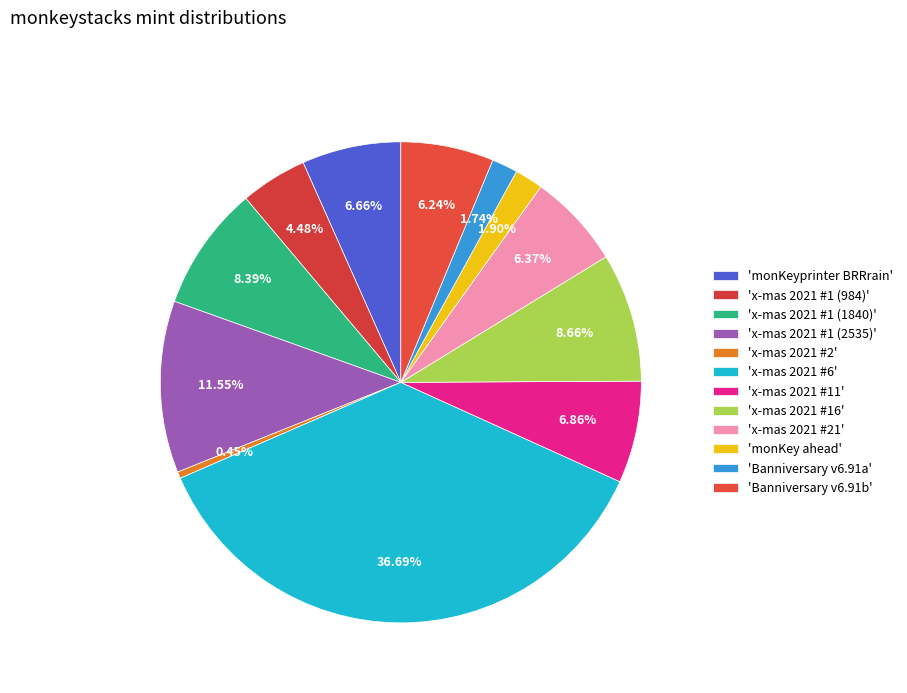

Which slice is the largest?

x-mas 2021 #6